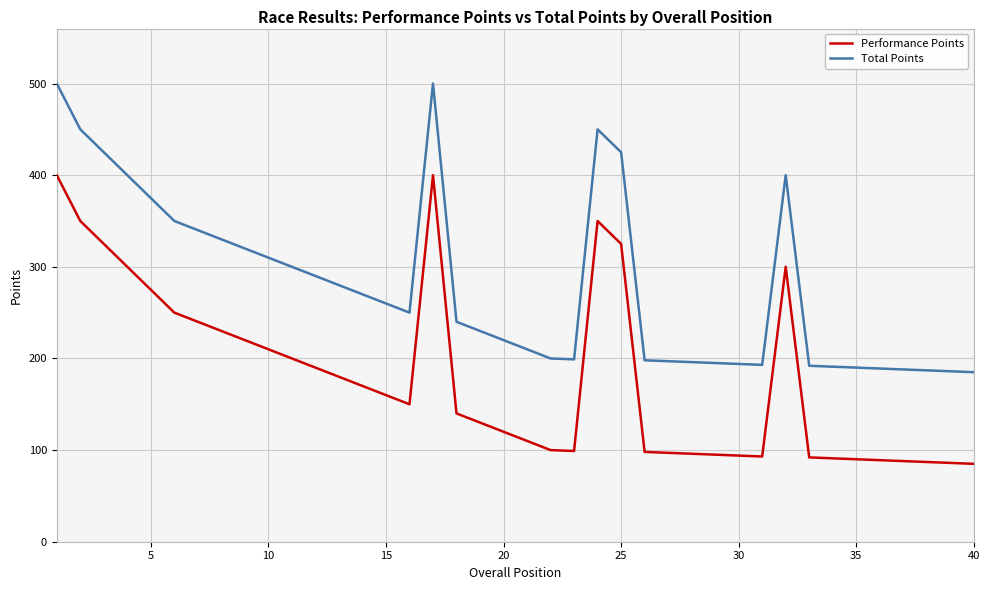

Rank the series by their average value, from lowest to highest.

Performance Points, Total Points